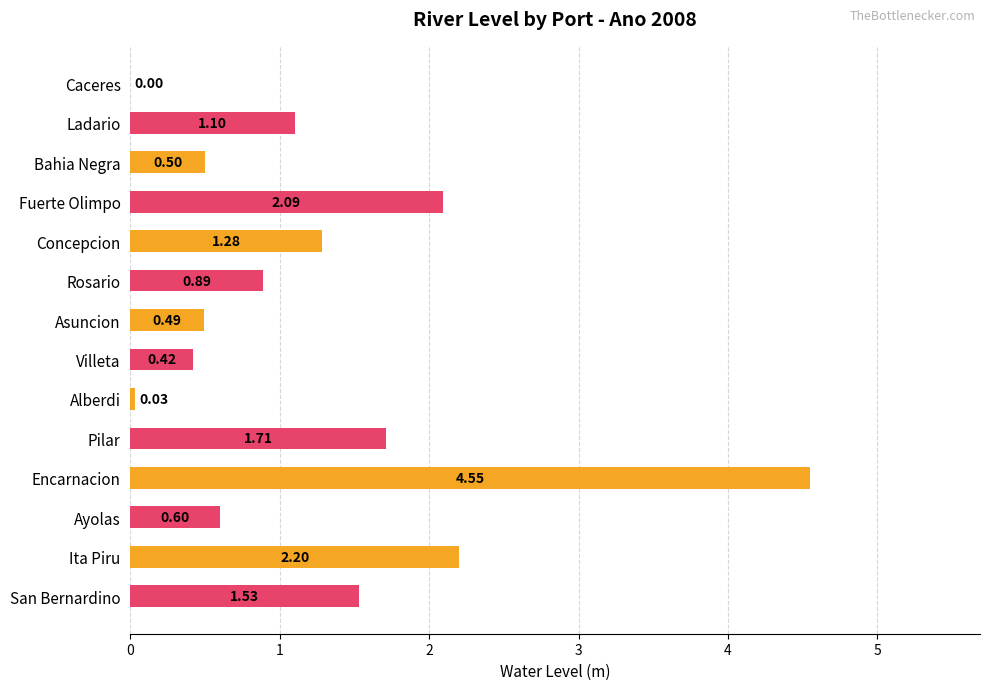

At which category does the chart reach its peak across all series?

Encarnacion